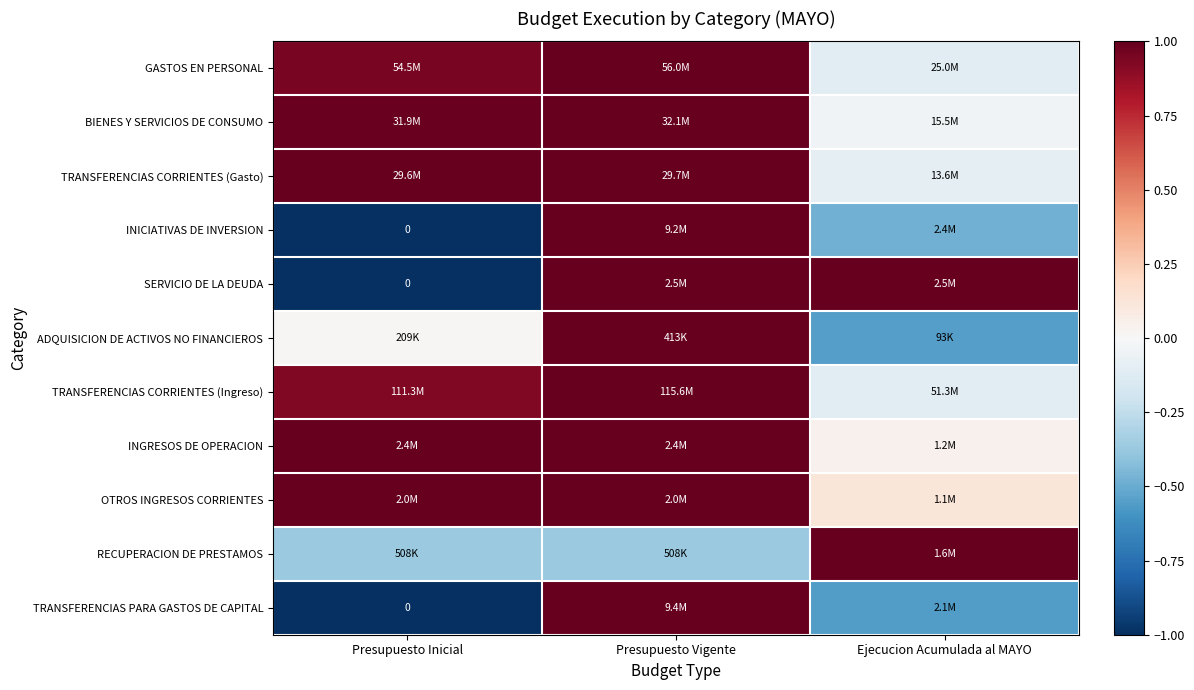

Rank the series at Presupuesto Inicial from lowest to highest value.

INICIATIVAS DE INVERSION, SERVICIO DE LA DEUDA, TRANSFERENCIAS PARA GASTOS DE CAPITAL, RECUPERACION DE PRESTAMOS, ADQUISICION DE ACTIVOS NO FINANCIEROS, TRANSFERENCIAS CORRIENTES (Ingreso), GASTOS EN PERSONAL, BIENES Y SERVICIOS DE CONSUMO, TRANSFERENCIAS CORRIENTES (Gasto), INGRESOS DE OPERACION, OTROS INGRESOS CORRIENTES